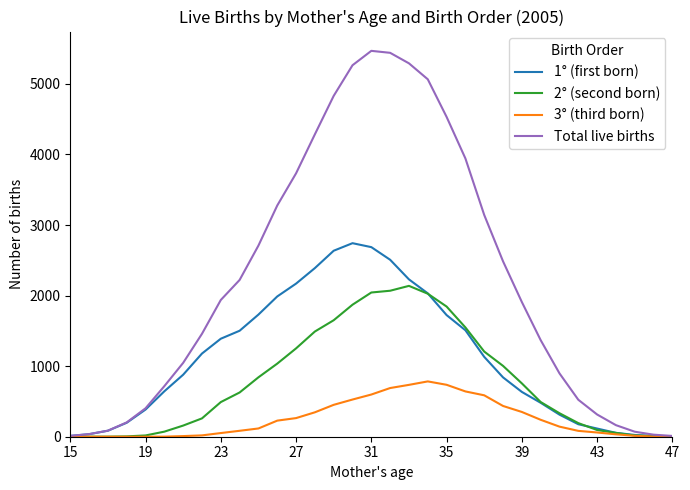

Rank the series by their average value, from highest to lowest.

Total live births, 1° (first born), 2° (second born), 3° (third born)